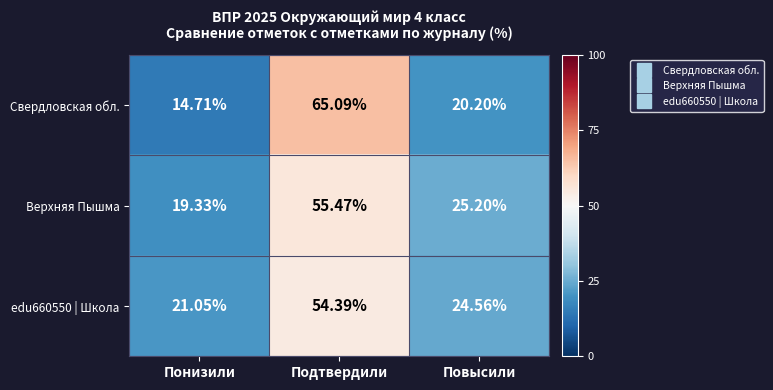

Which series has the largest range (max minus min)?

Свердловская обл.